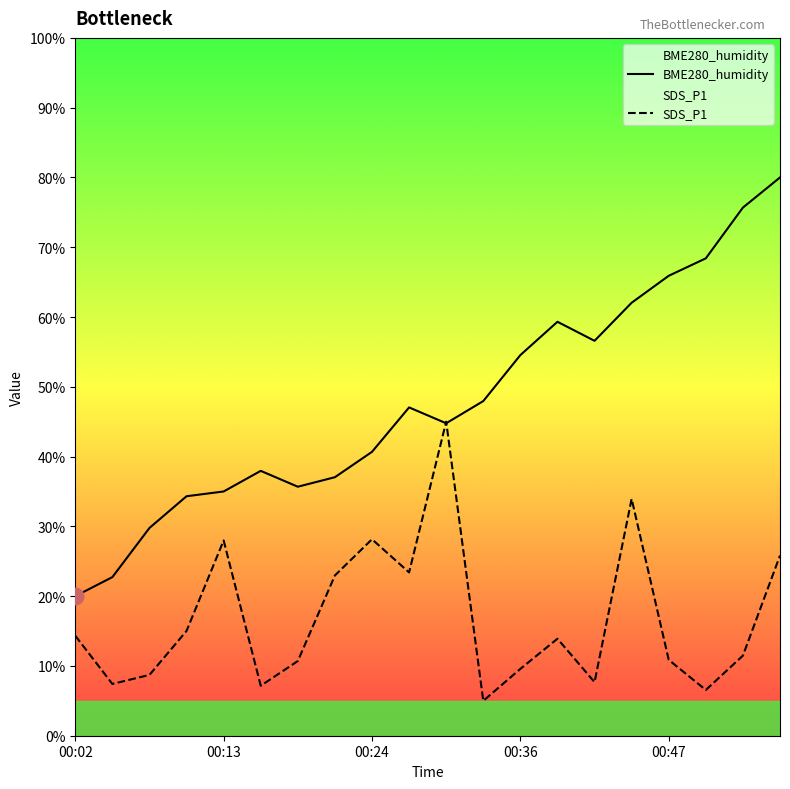

The value of BME280_humidity at 9 is 47.0. True or false?

True